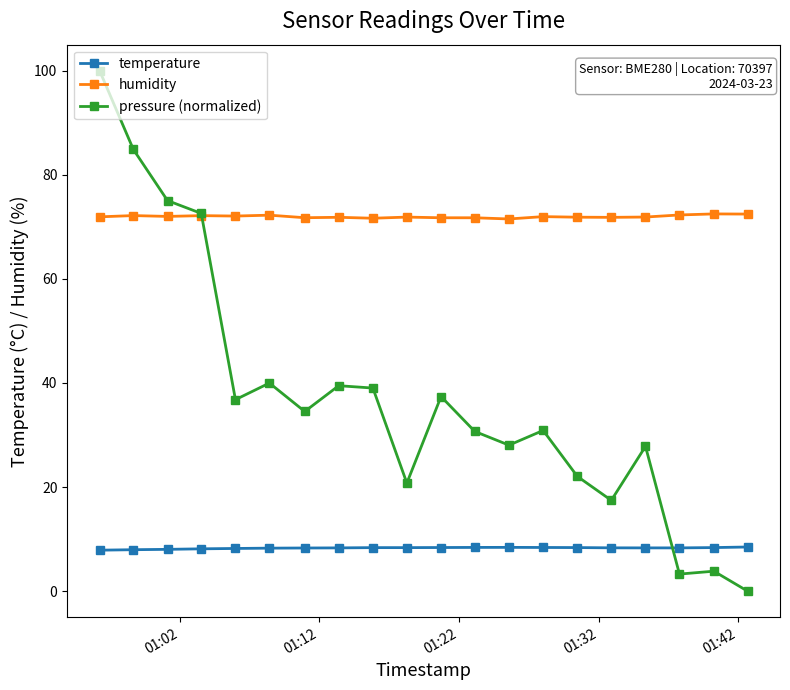

Which series has the largest total across all categories?

humidity